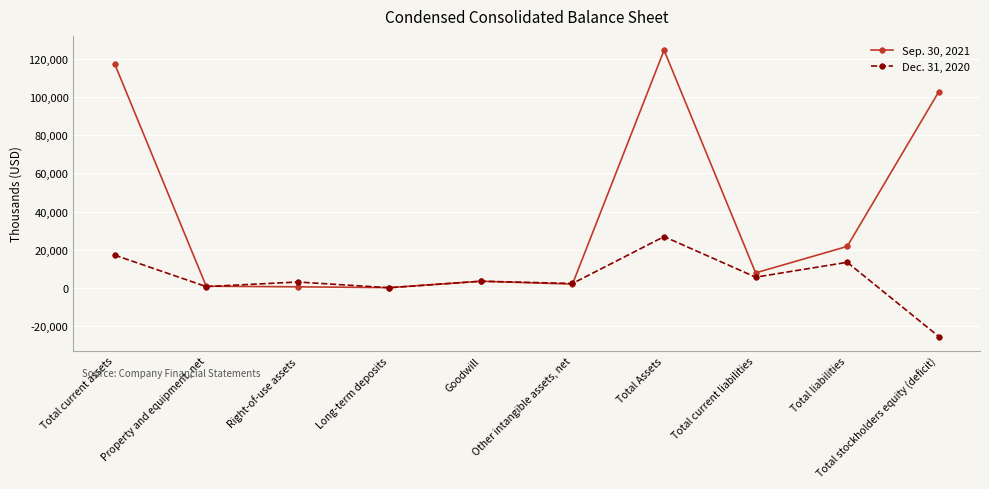

How many categories are shown in the chart?

10